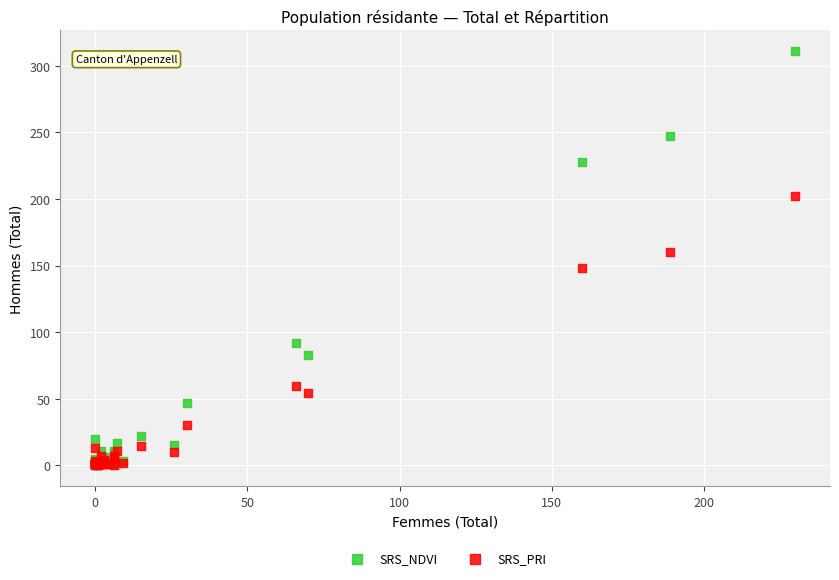

In the SRS_PRI series, what Y value is closest to 101?

59.8